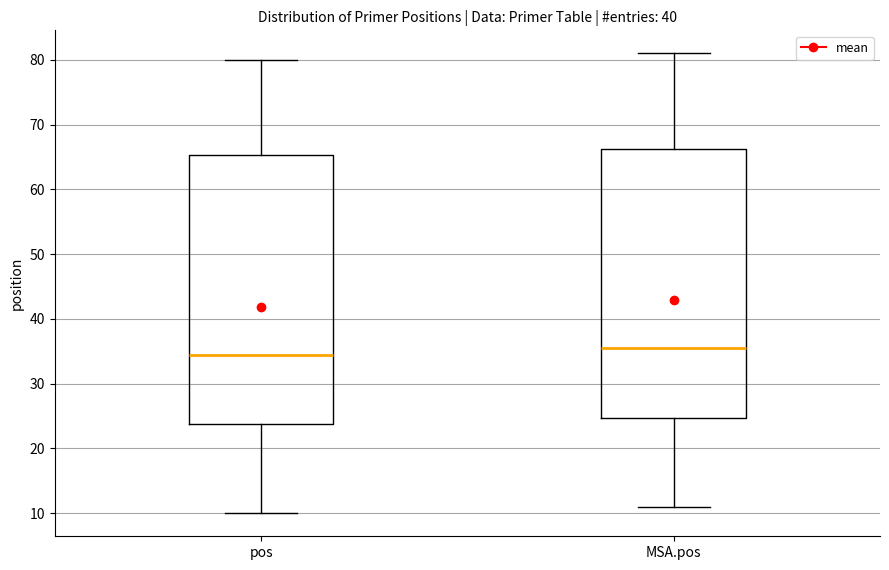

Reading left to right, transcribe this box plot: for each box, give where its median line is, the range the box spans, and where its two whiskers end, as read against the y-axis. The values are not printed on the chart, so give them approximately, as read against the axis.

pos: median 35, box 24 to 65, whiskers 10 to 80
MSA.pos: median 36, box 25 to 66, whiskers 11 to 81